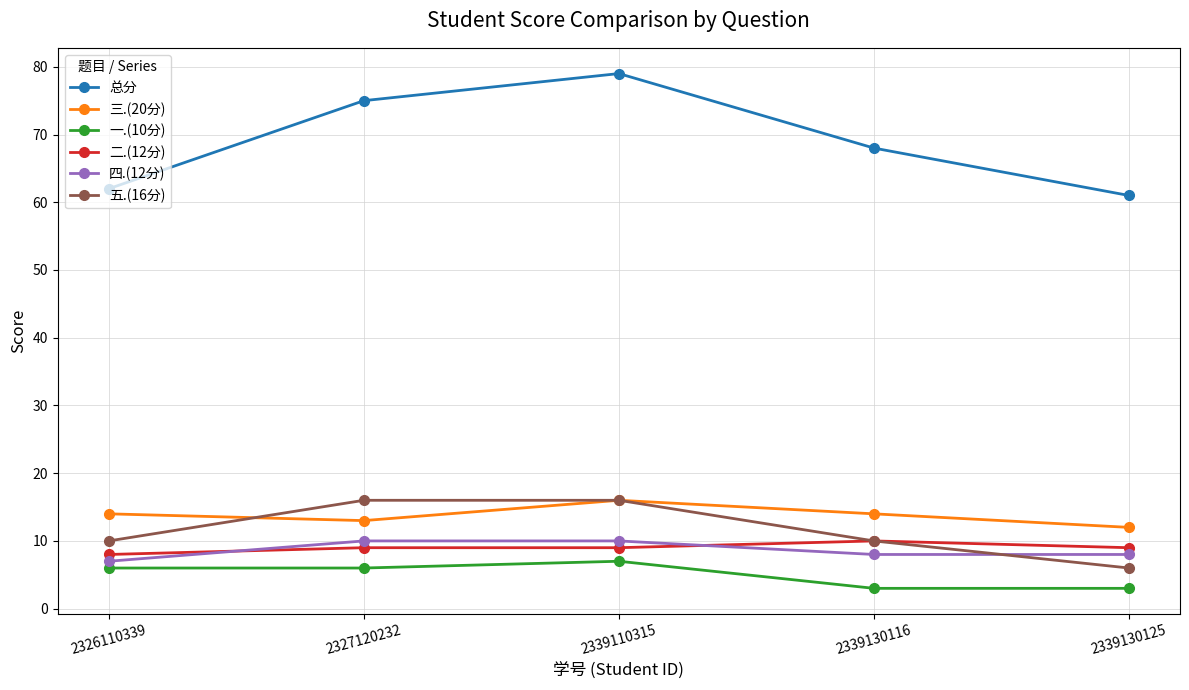

Is it true that 四.(12分) equals 13 at 2339110315?

False